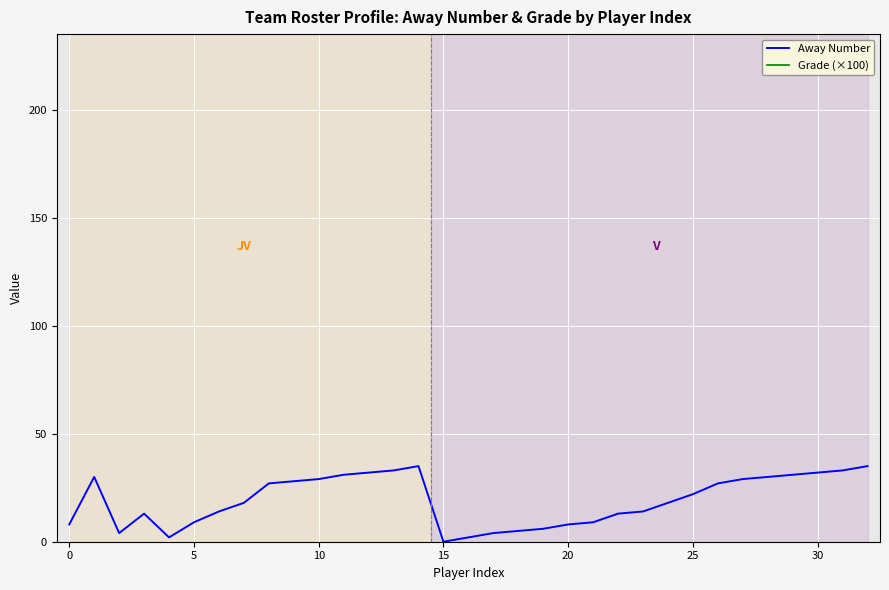

Which label corresponds to the smallest value in the chart?

15